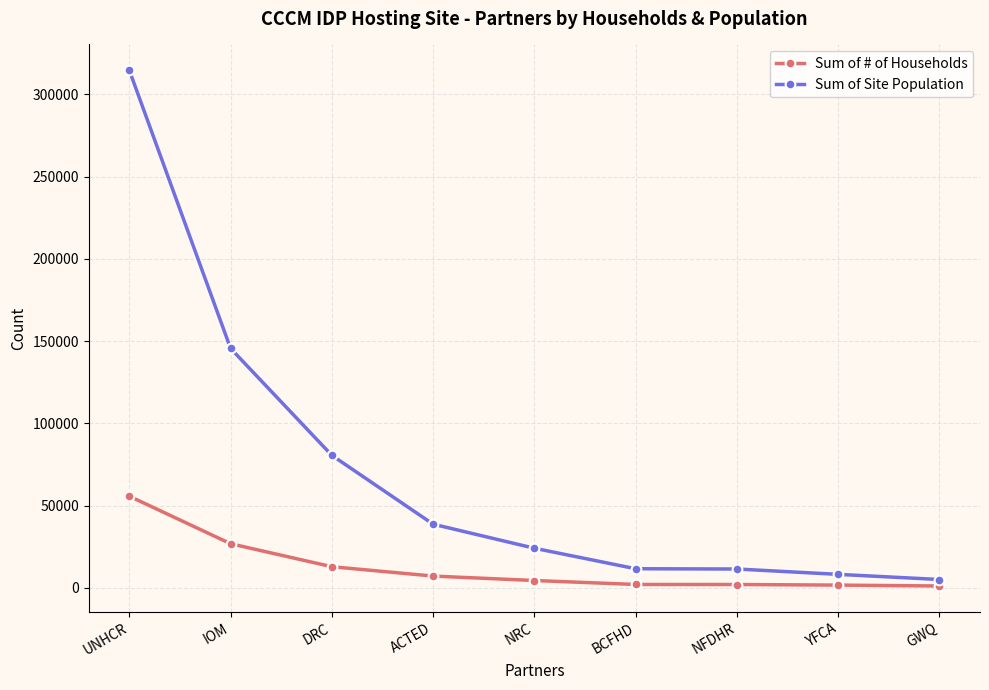

What is the maximum value for Sum of Site Population?

314740